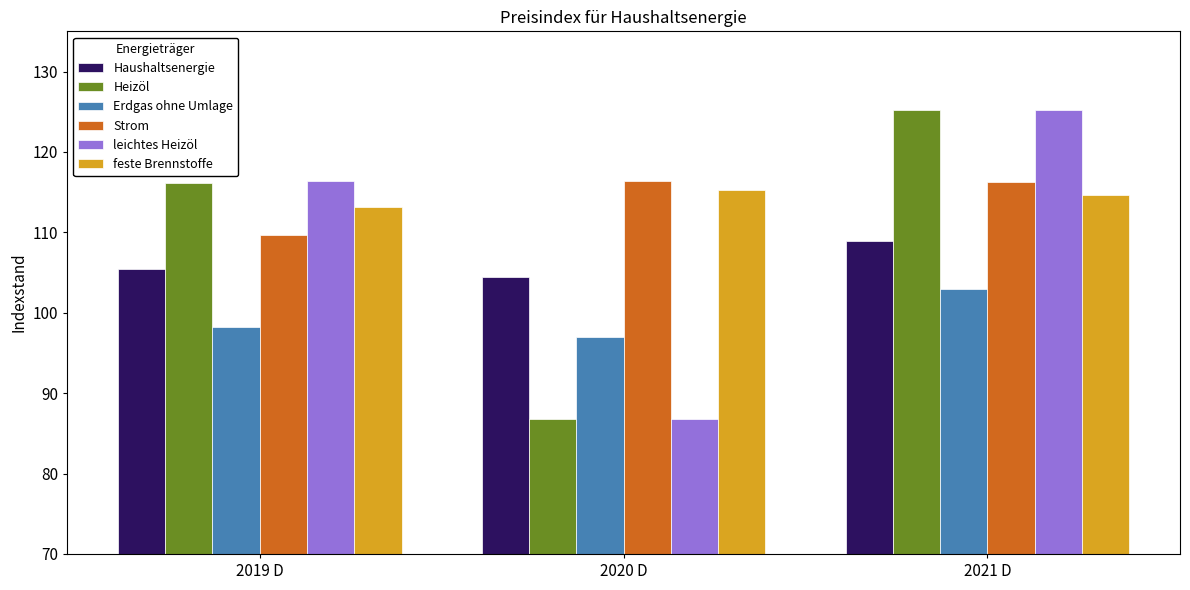

Where is Erdgas ohne Umlage nearest to the value 100?

2019 D